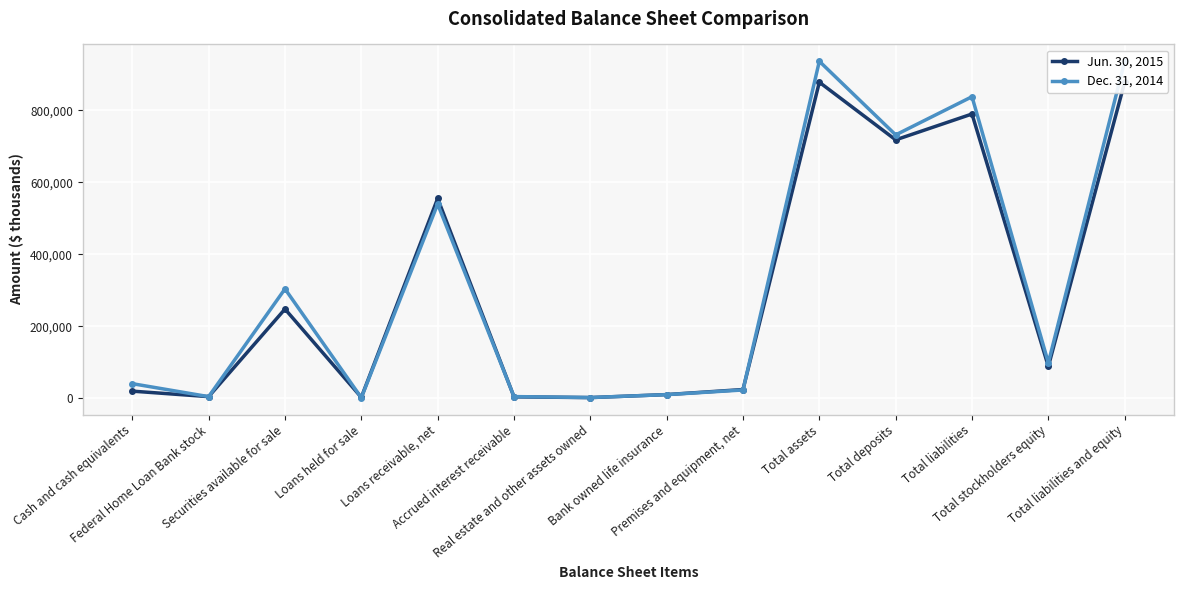

What is the sum of all Jun. 30, 2015 values?

4219385